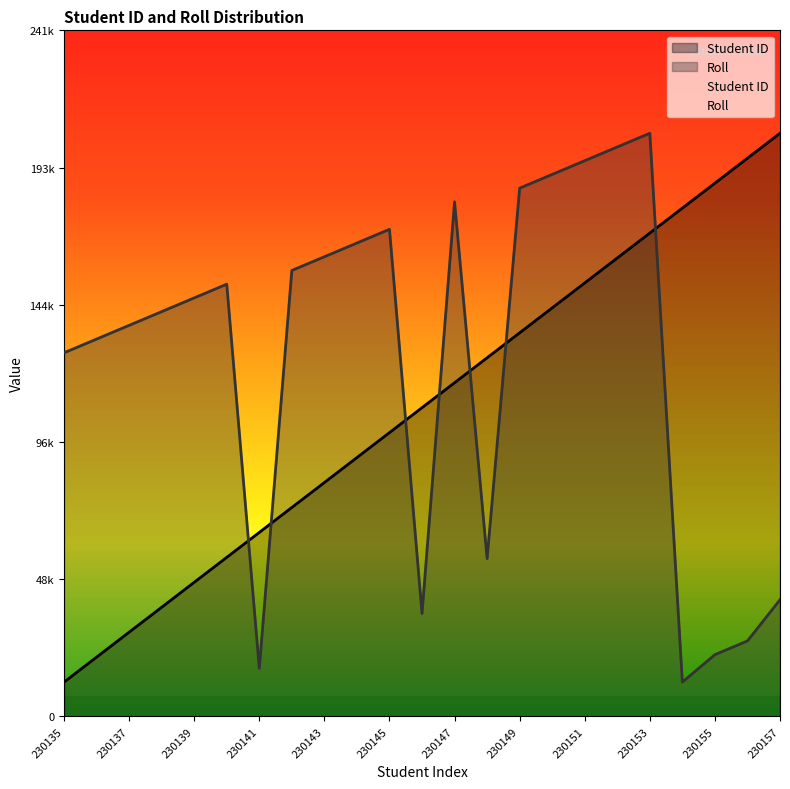

Is the value of Student ID at 230135 greater than the value of Roll at 230155?

No